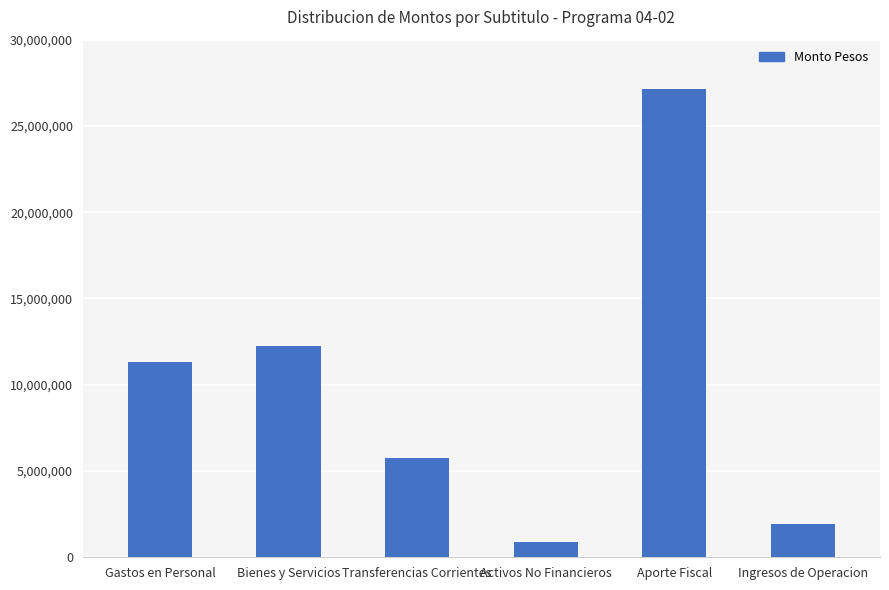

What value does the data have at Gastos en Personal?

11331366